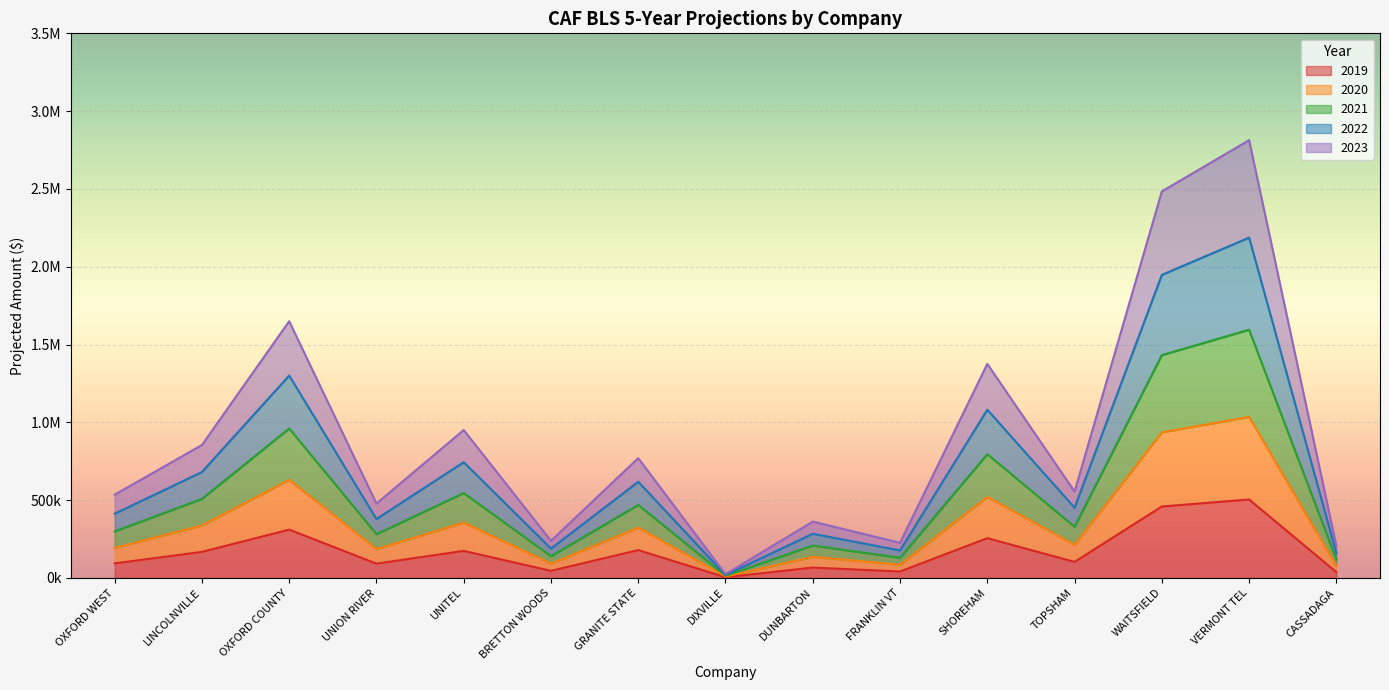

Does the chart display data point markers on the line(s)?

No